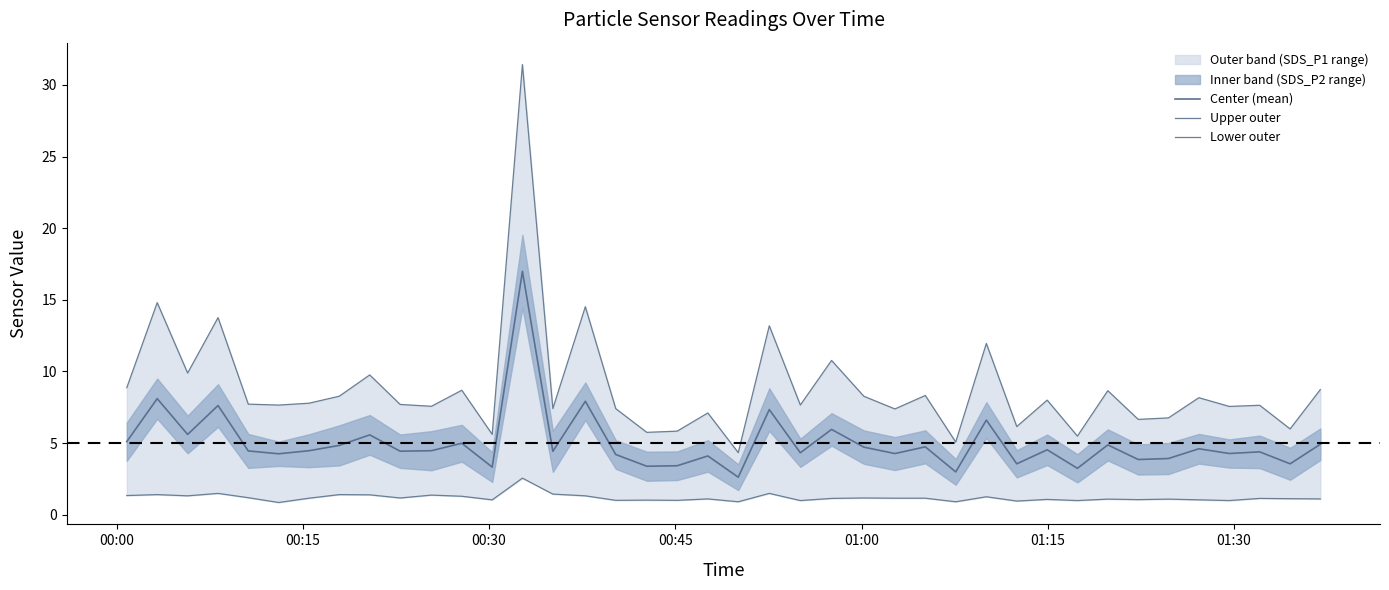

What is the average value of the Center (mean) series?

5.0